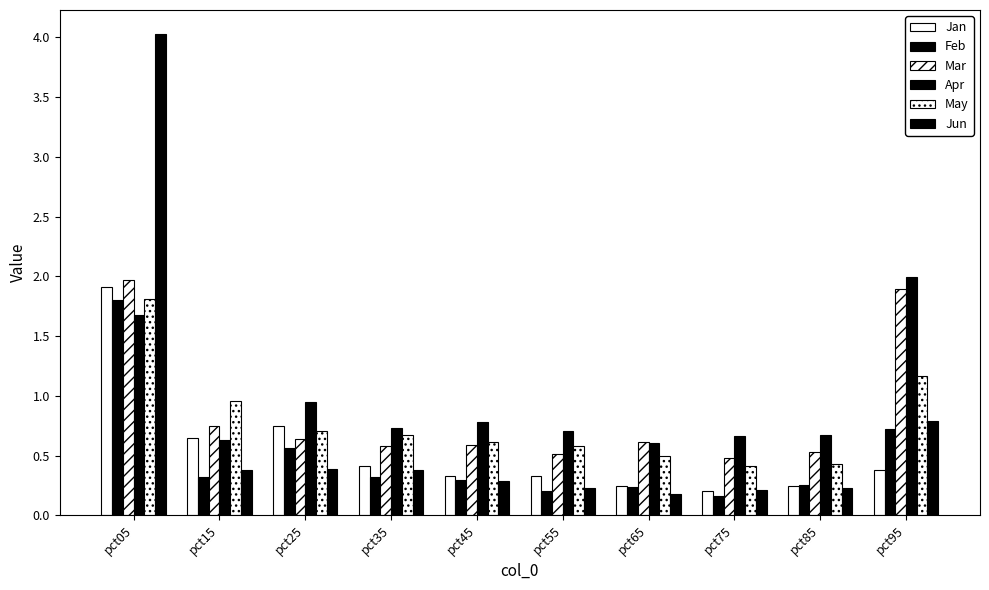

Where is May nearest to the value 1?

pct15